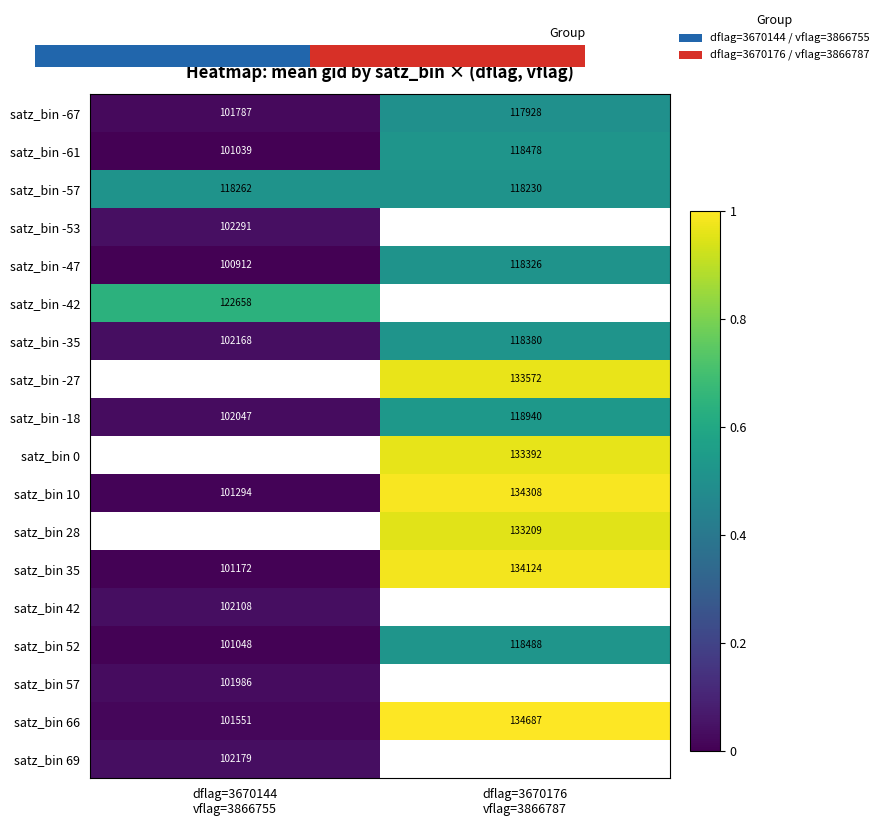

Rank the categories by satz_bin 52 value from lowest to highest.

dflag=3670144 vflag=3866755, dflag=3670176 vflag=3866787